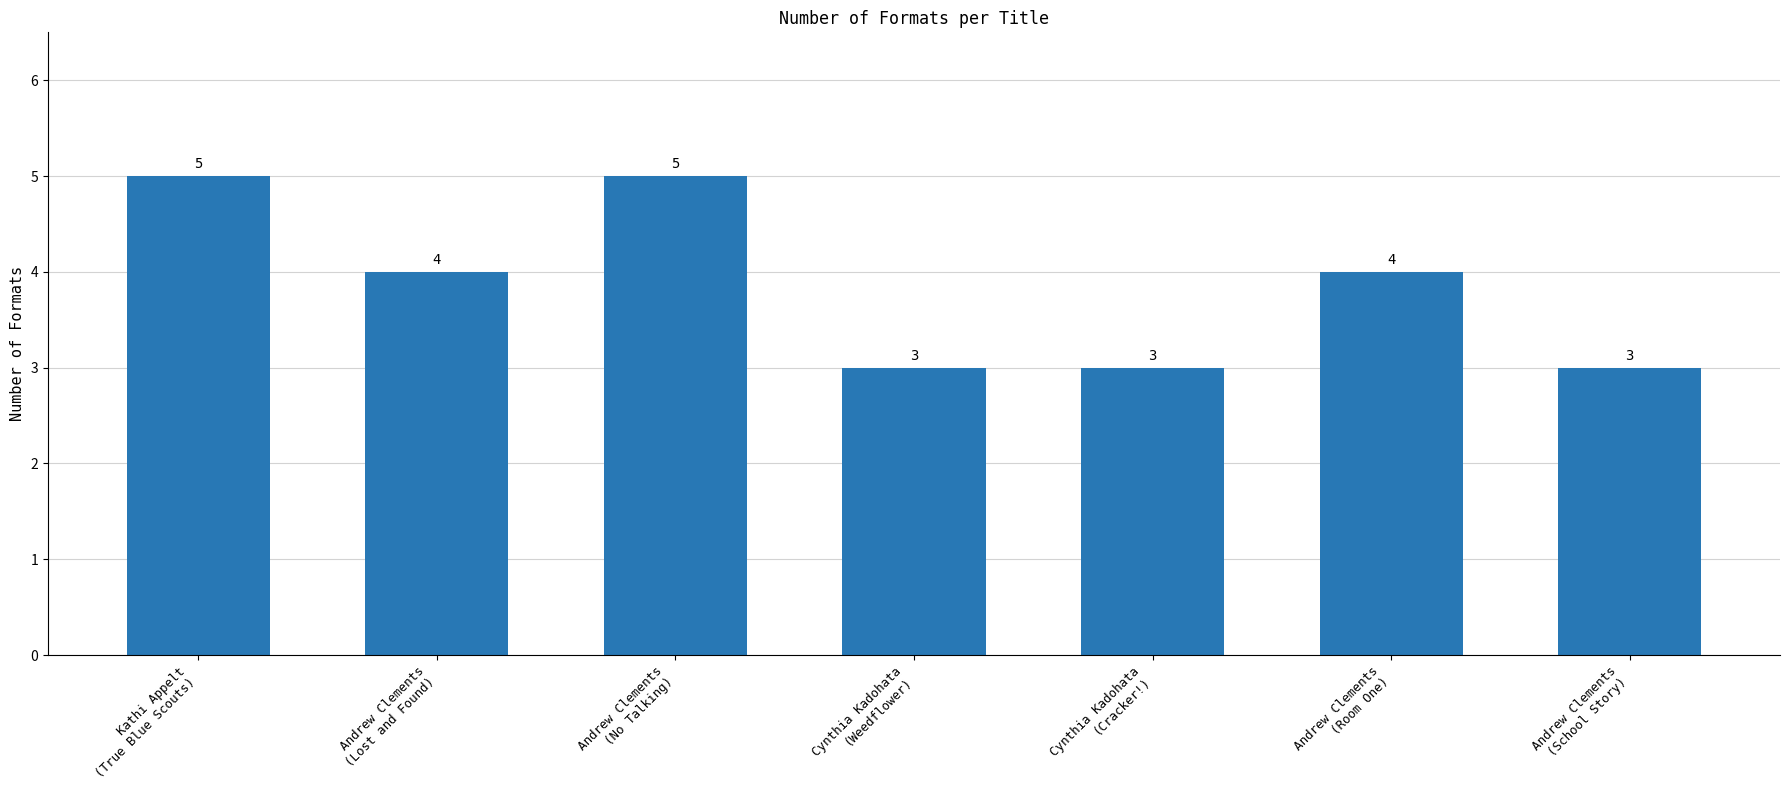

The chart shows a value of 7 at Andrew Clements
(No Talking). True or false?

False